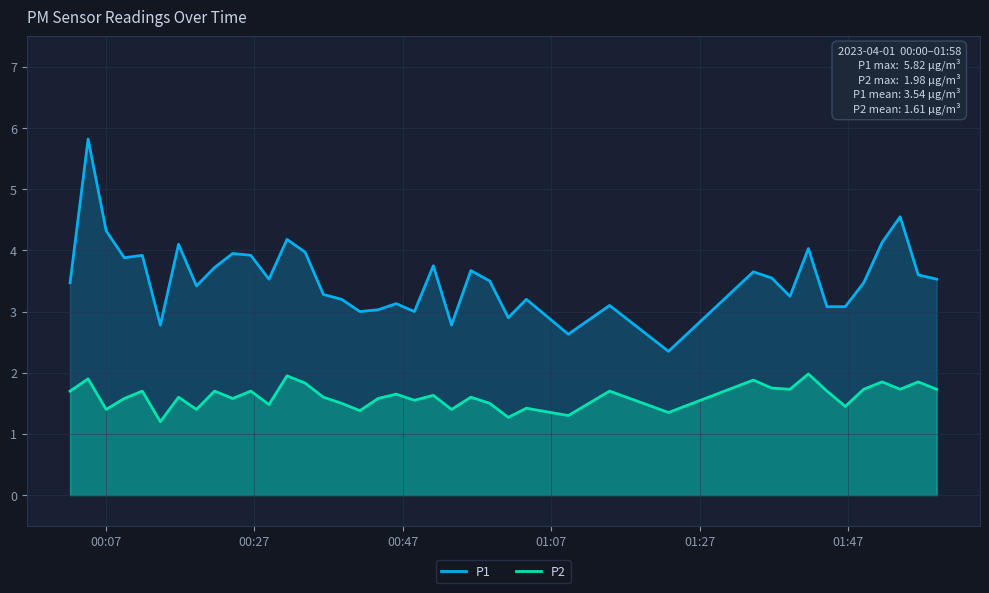

True or false: P2 and P1 cross at least once.

False